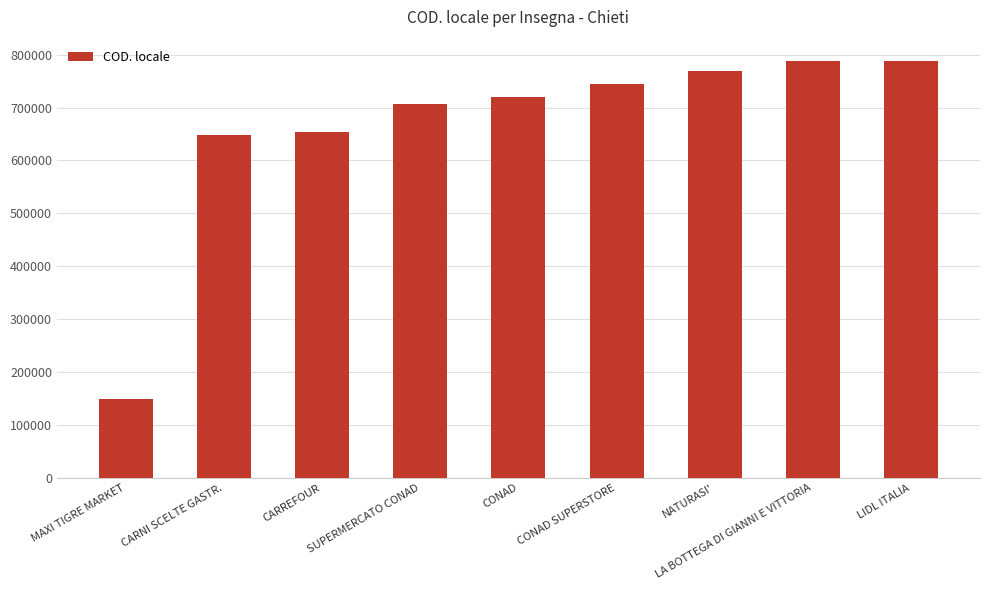

Is it true that the value at CARREFOUR is 914838?

False